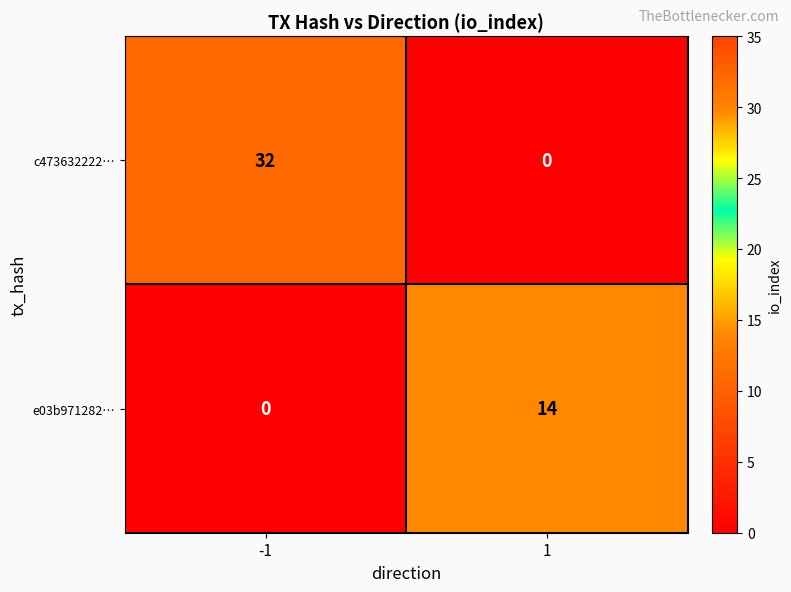

What value does the c473632222… series have at -1, to the nearest 10?

30